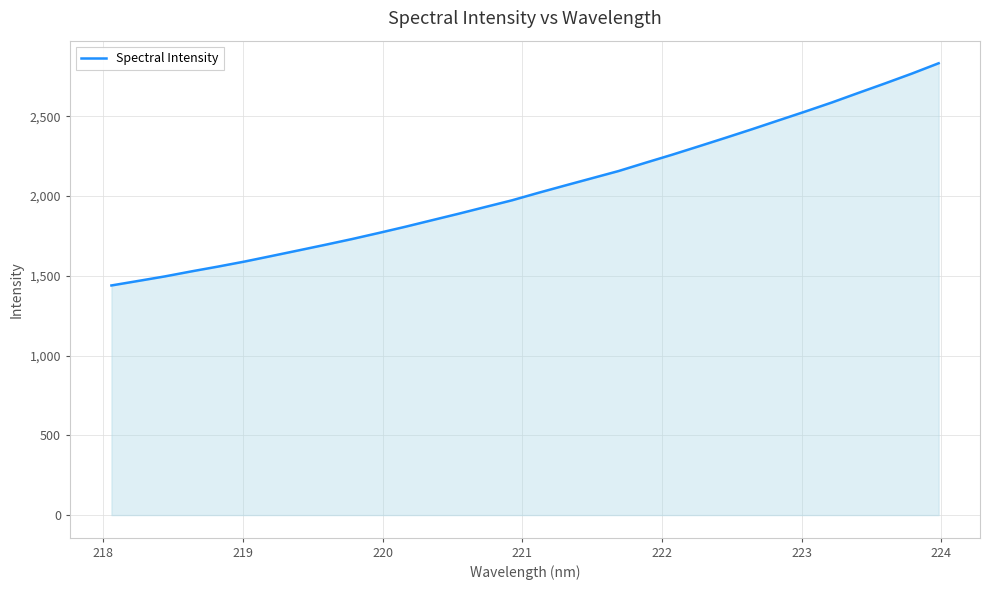

What is the average value?

2045.4